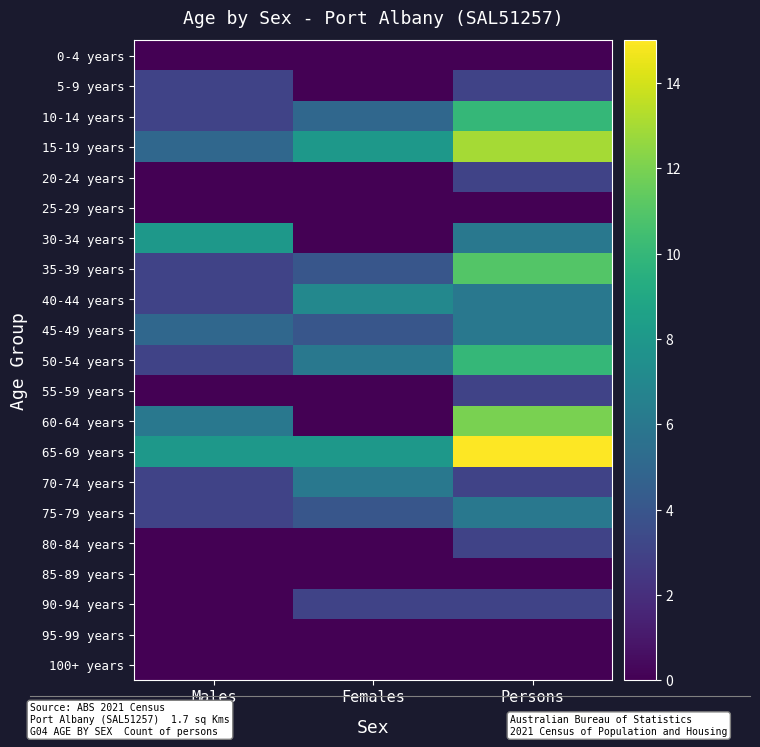

Which series changed the most between Males and Females?

30-34 years